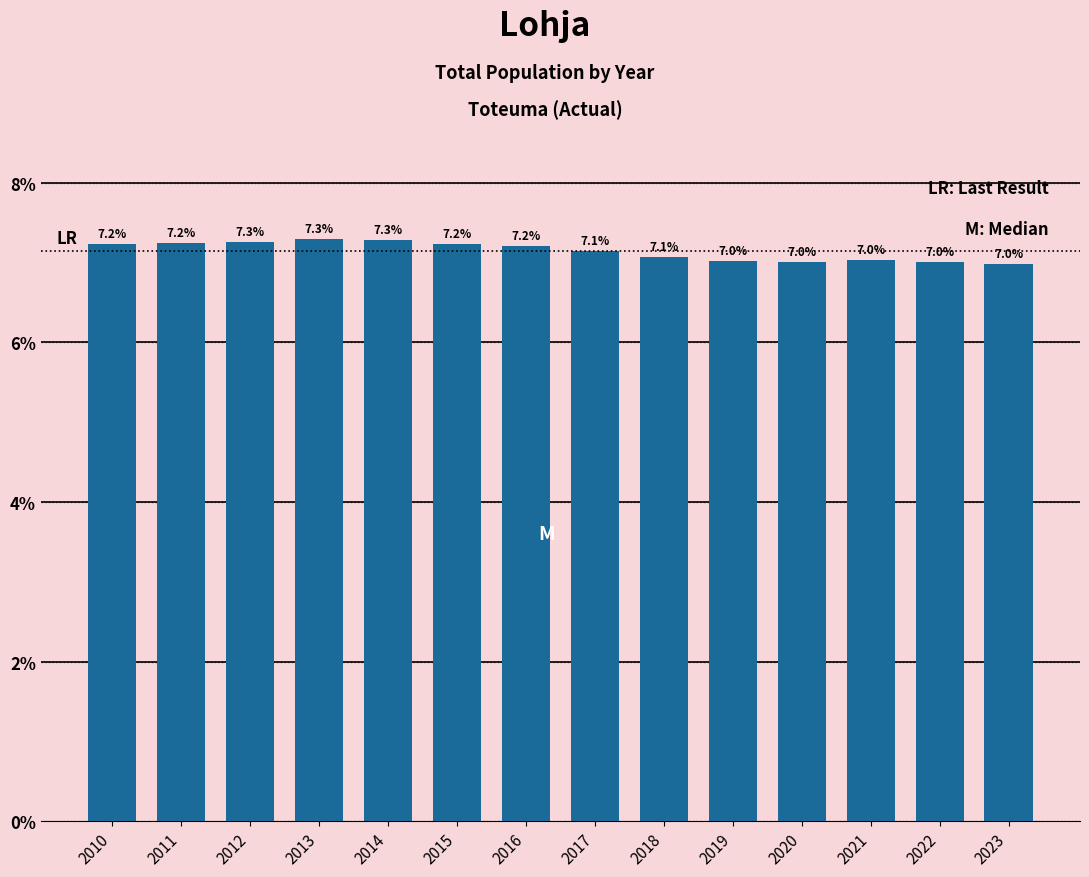

Reading left to right, extract all data points from this chart.

7.2	7.2	7.3	7.3	7.3	7.2	7.2	7.1	7.1	7.0	7.0	7.0	7.0	7.0